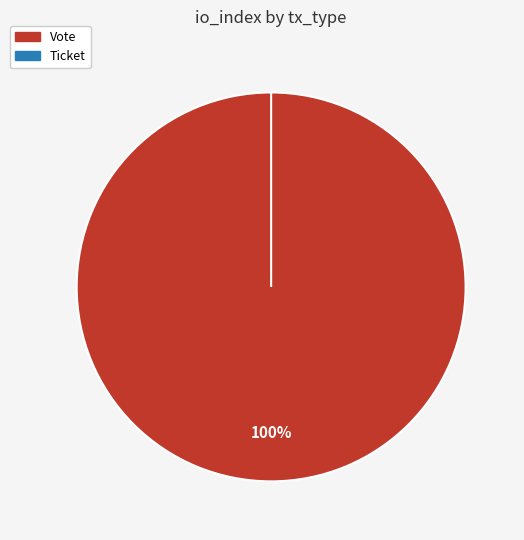

How much of the chart is everything except Ticket?

100.0%